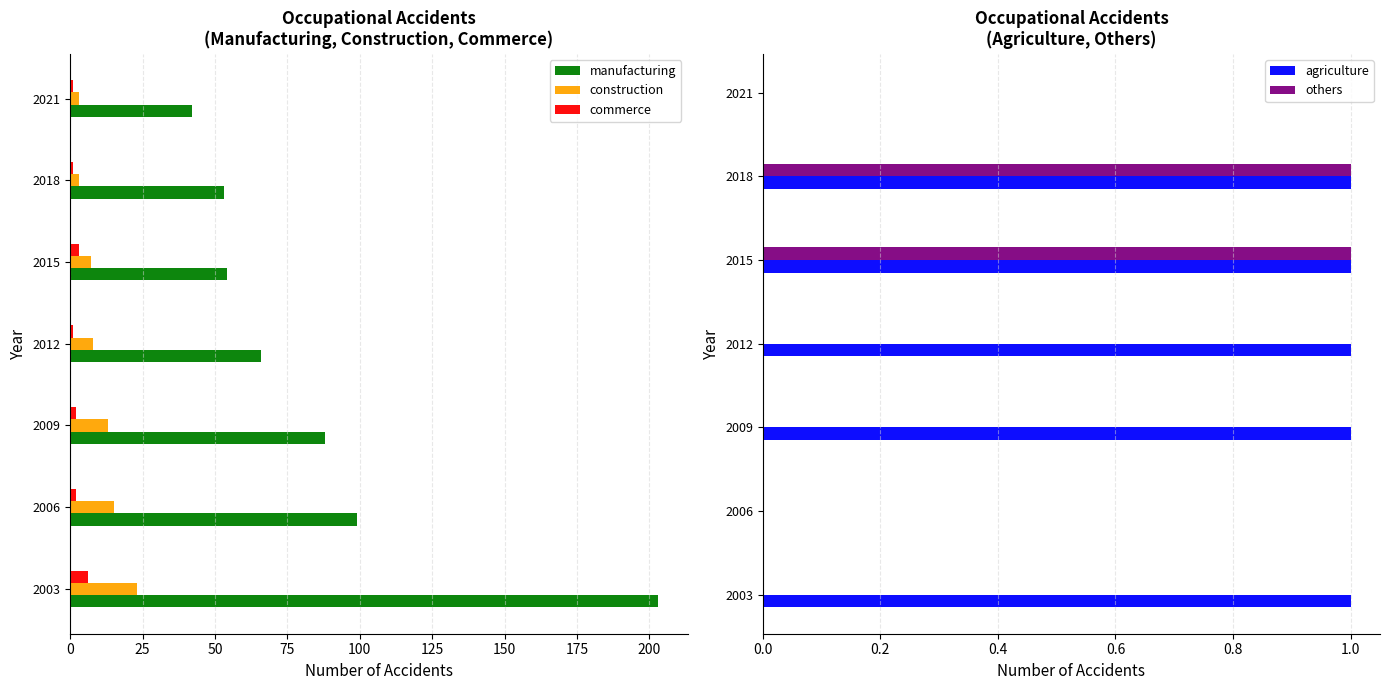

What is the maximum value for agriculture?

1